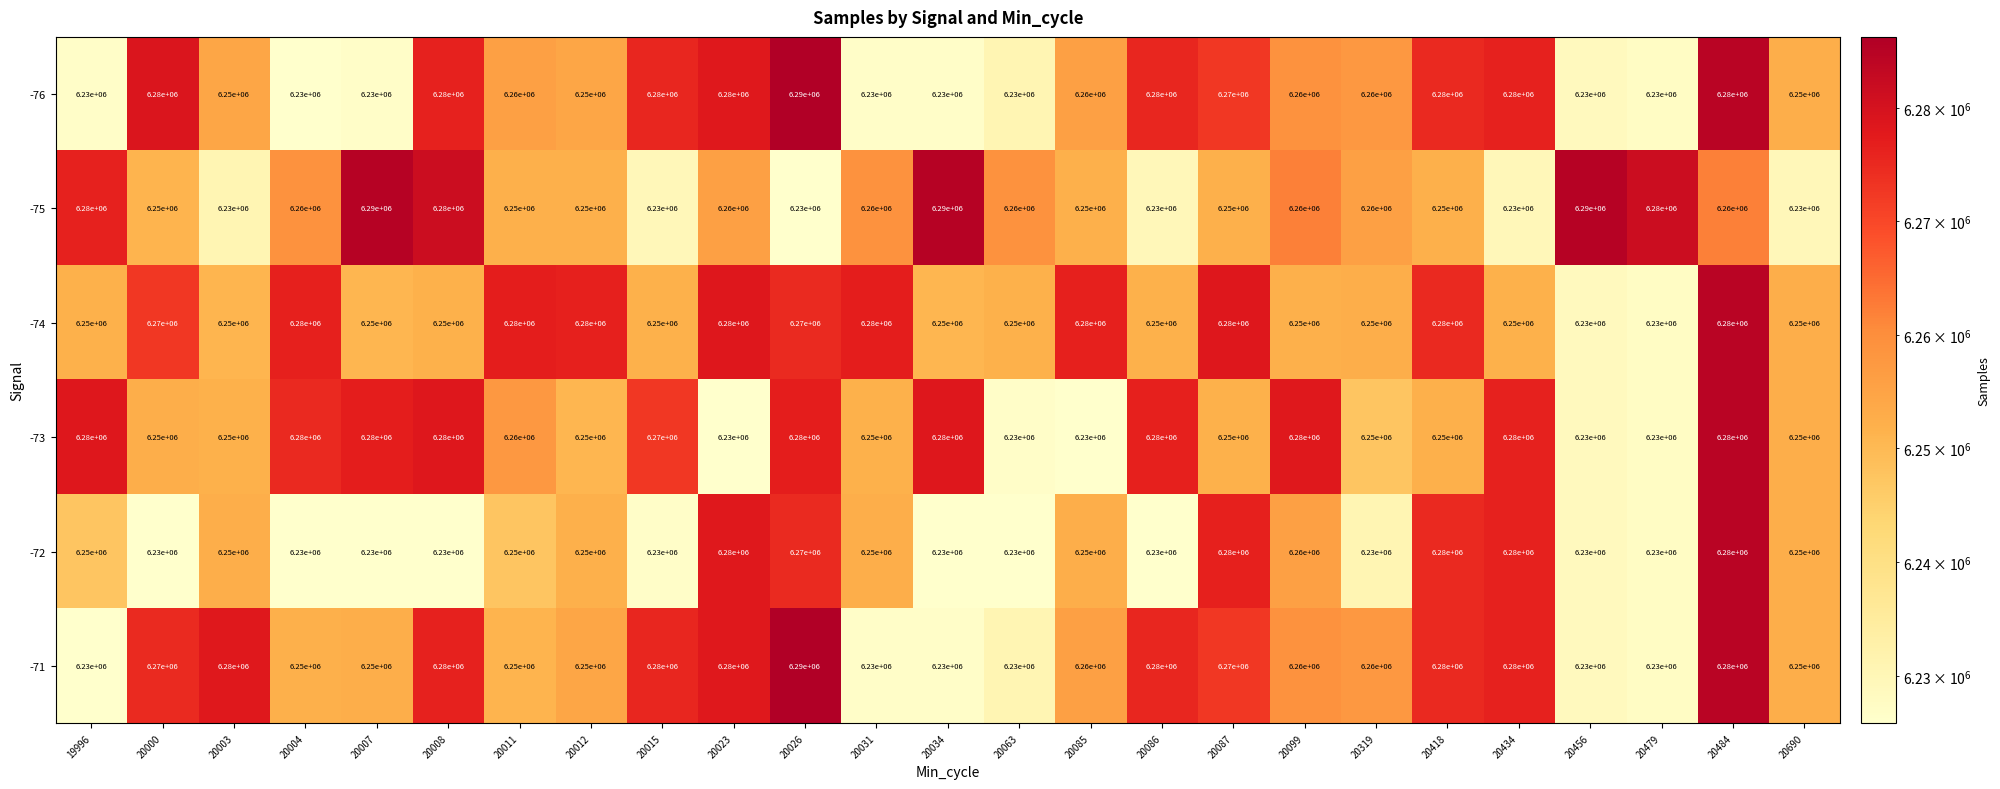

What is the minimum value shown in the chart?

6230000